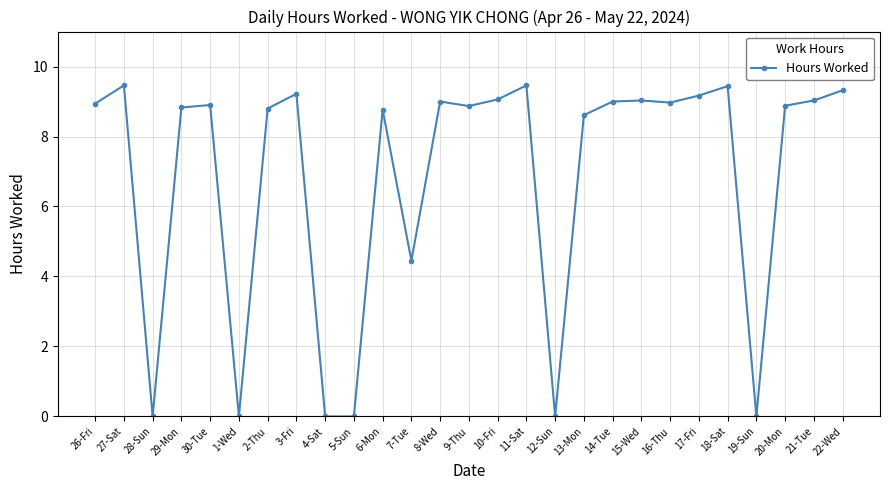

What is the difference between the maximum and minimum values?

9.5